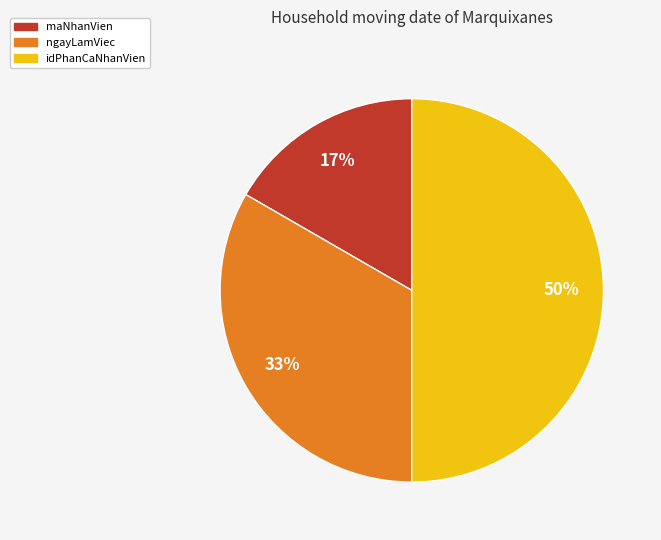

Does maNhanVien represent more than half of the total?

No